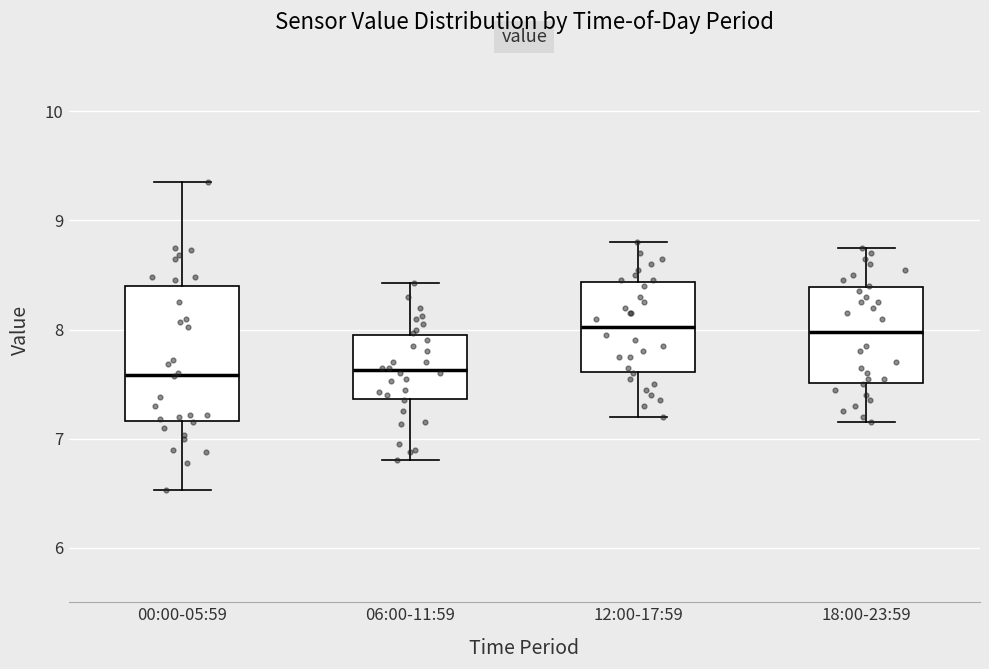

Reading left to right, transcribe this box plot: for each box, give where its median line is, the range the box spans, and where its two whiskers end, as read against the y-axis. The values are not printed on the chart, so give them approximately, as read against the axis.

00:00-05:59: median 7.6, box 7.2 to 8.4, whiskers 6.5 to 9.4
06:00-11:59: median 7.6, box 7.4 to 8.0, whiskers 6.8 to 8.4
12:00-17:59: median 8.0, box 7.6 to 8.4, whiskers 7.2 to 8.8
18:00-23:59: median 8.0, box 7.5 to 8.4, whiskers 7.2 to 8.8